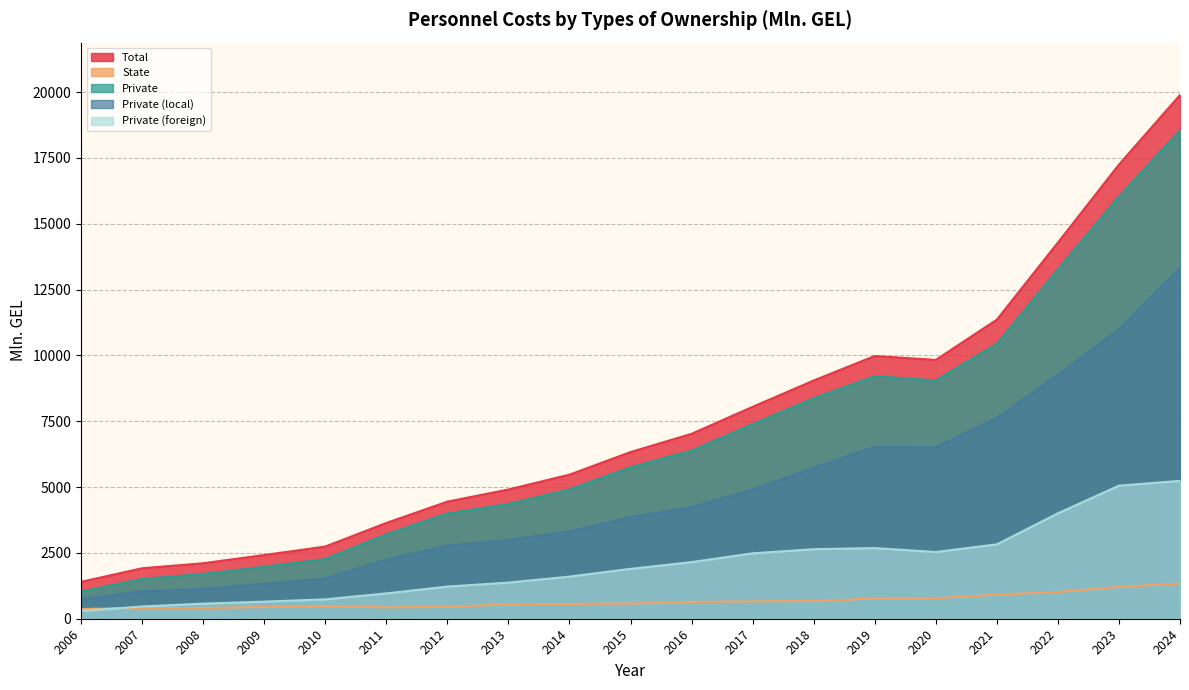

What is the difference between the second highest and minimum values in the State series?

836.5